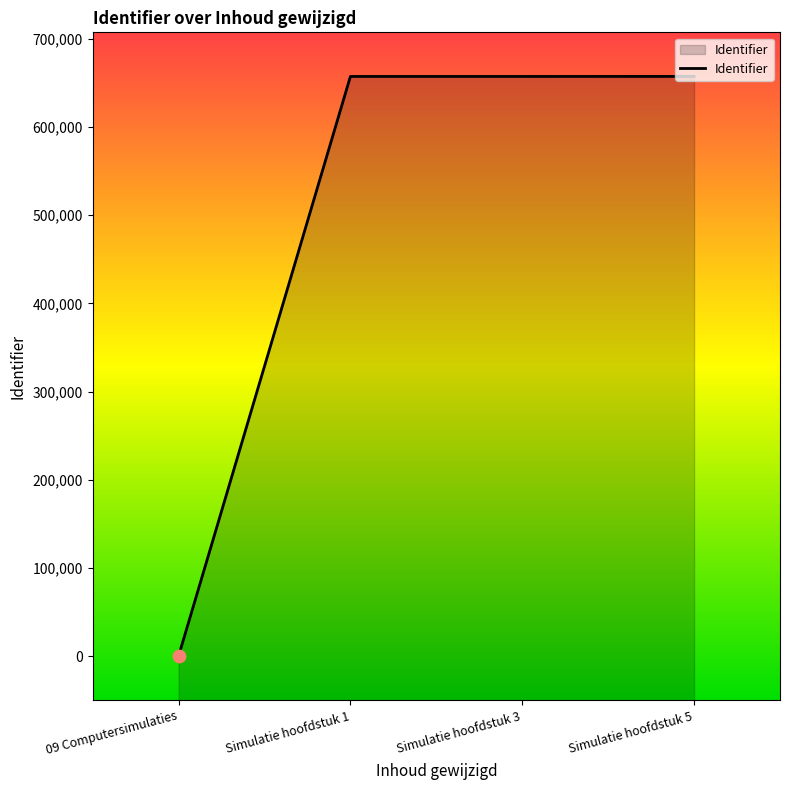

What is the change in value from 09 Computersimulaties to Simulatie hoofdstuk 5?

+657482